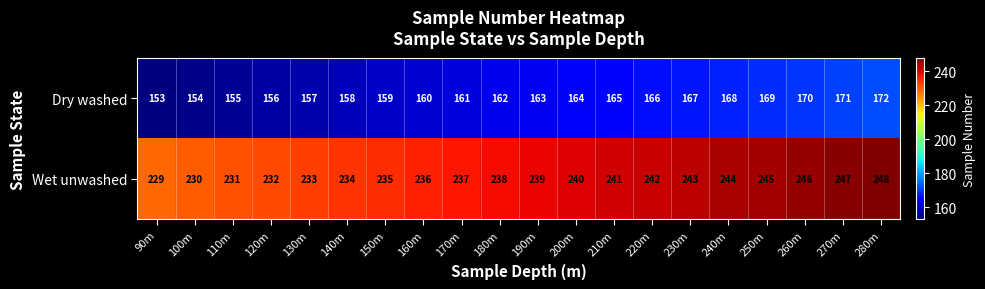

List the labels in order of Wet unwashed value, smallest first.

90m, 100m, 110m, 120m, 130m, 140m, 150m, 160m, 170m, 180m, 190m, 200m, 210m, 220m, 230m, 240m, 250m, 260m, 270m, 280m